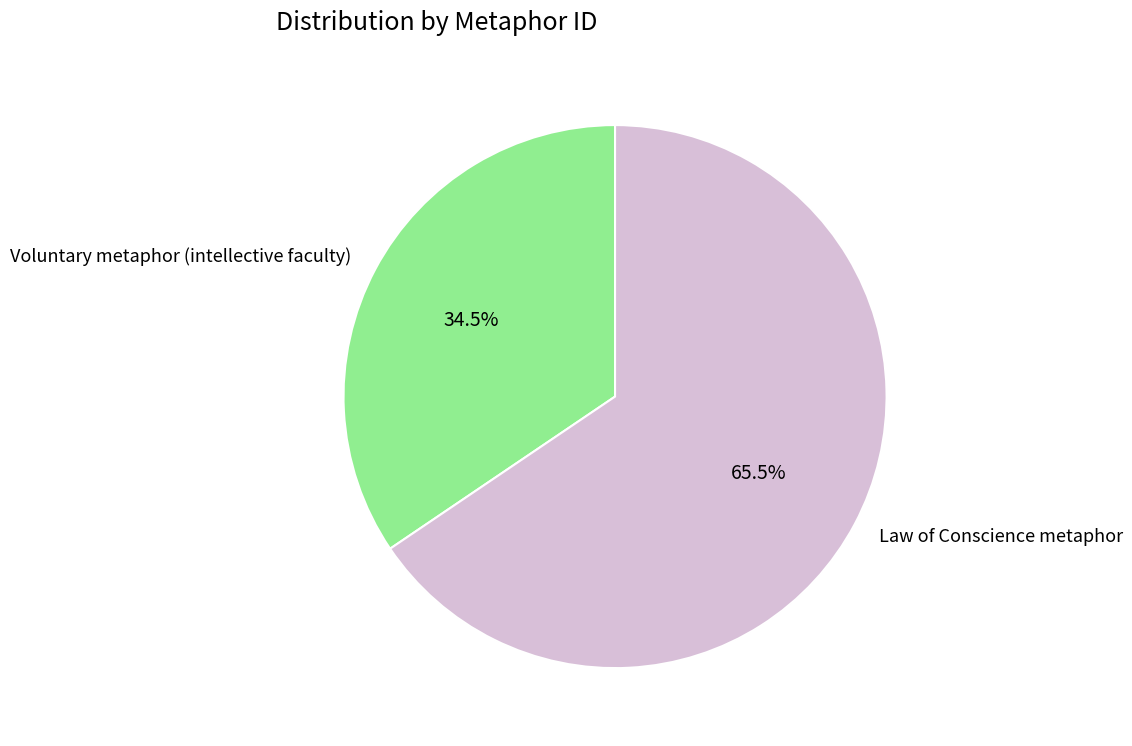

What portion of the pie excludes Law of Conscience metaphor?

34.5%